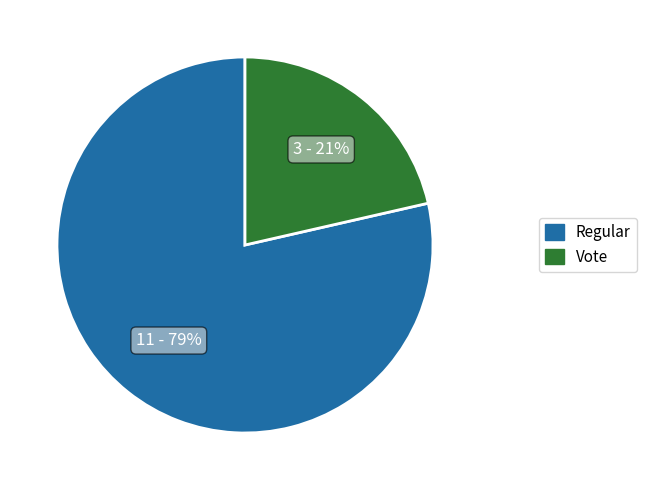

The Vote slice represents 27% of the pie. True or false?

False